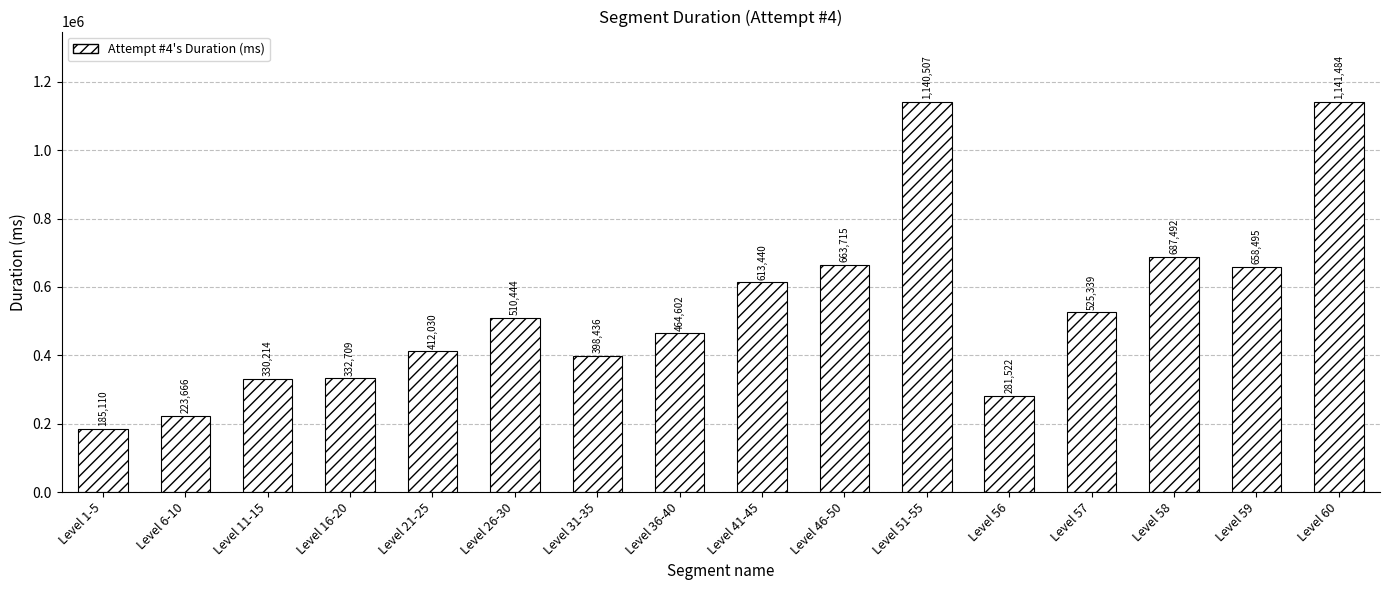

What is the sum of the values at Level 26-30 and Level 36-40?

975046